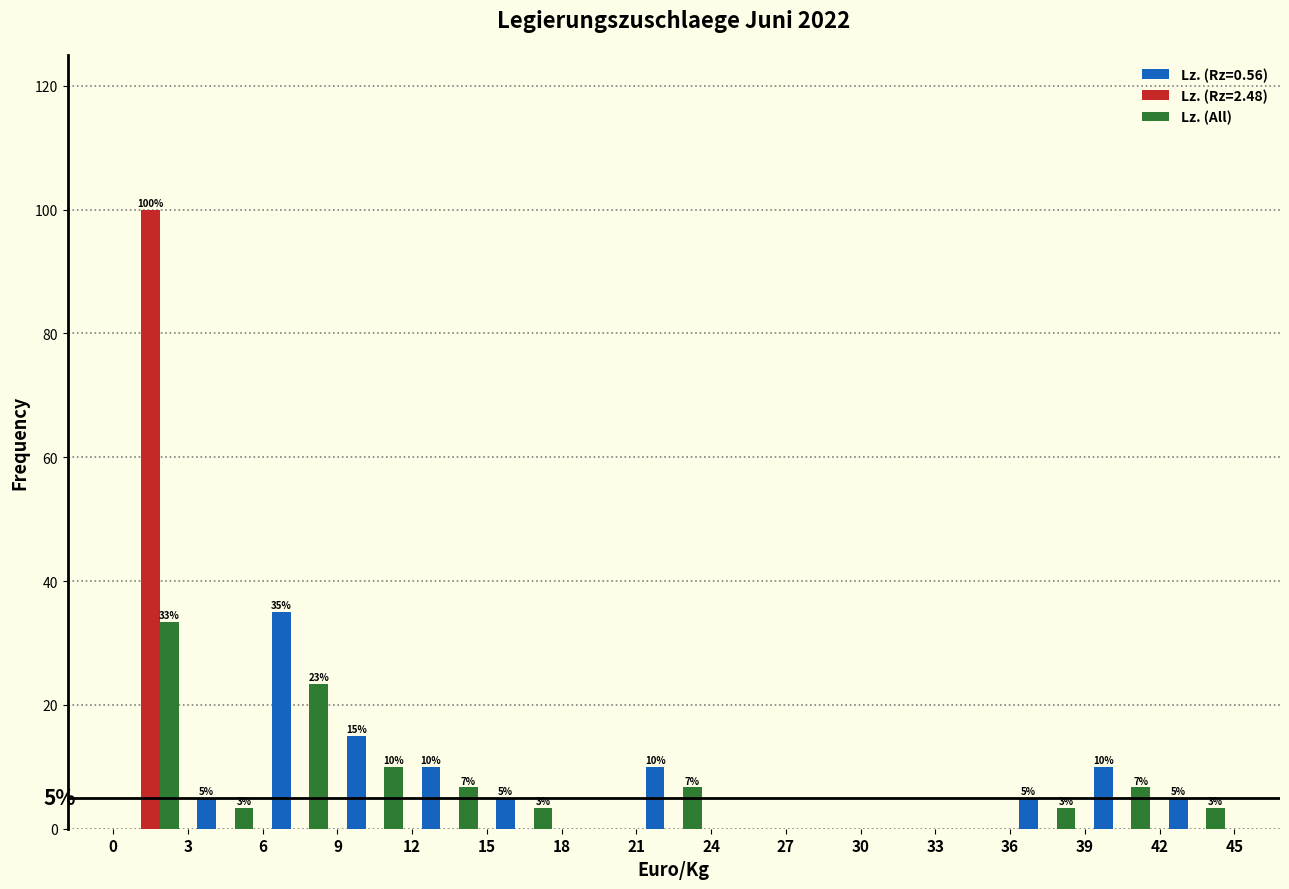

In the Lz. (Rz=2.48) series, which range on the x-axis has the tallest bar?

0 to 3